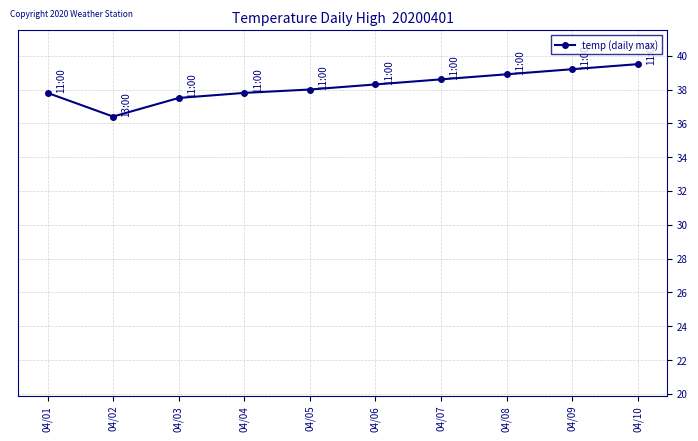

Count the number of data series in this chart.

1